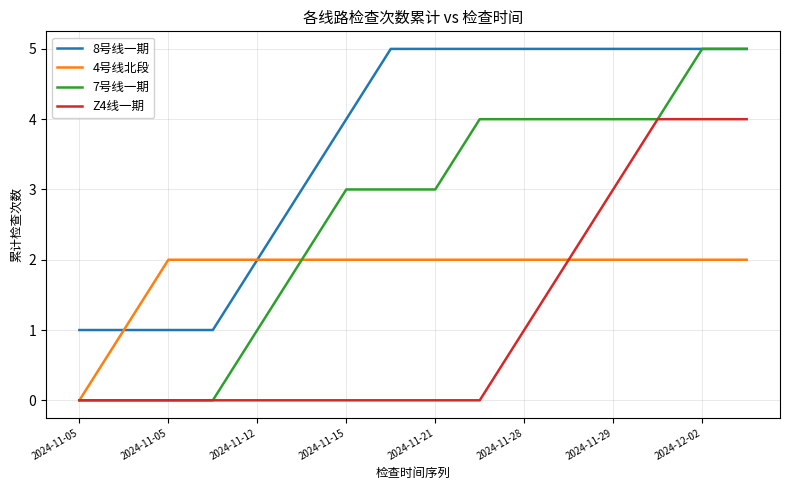

How many series are shown in this chart?

4